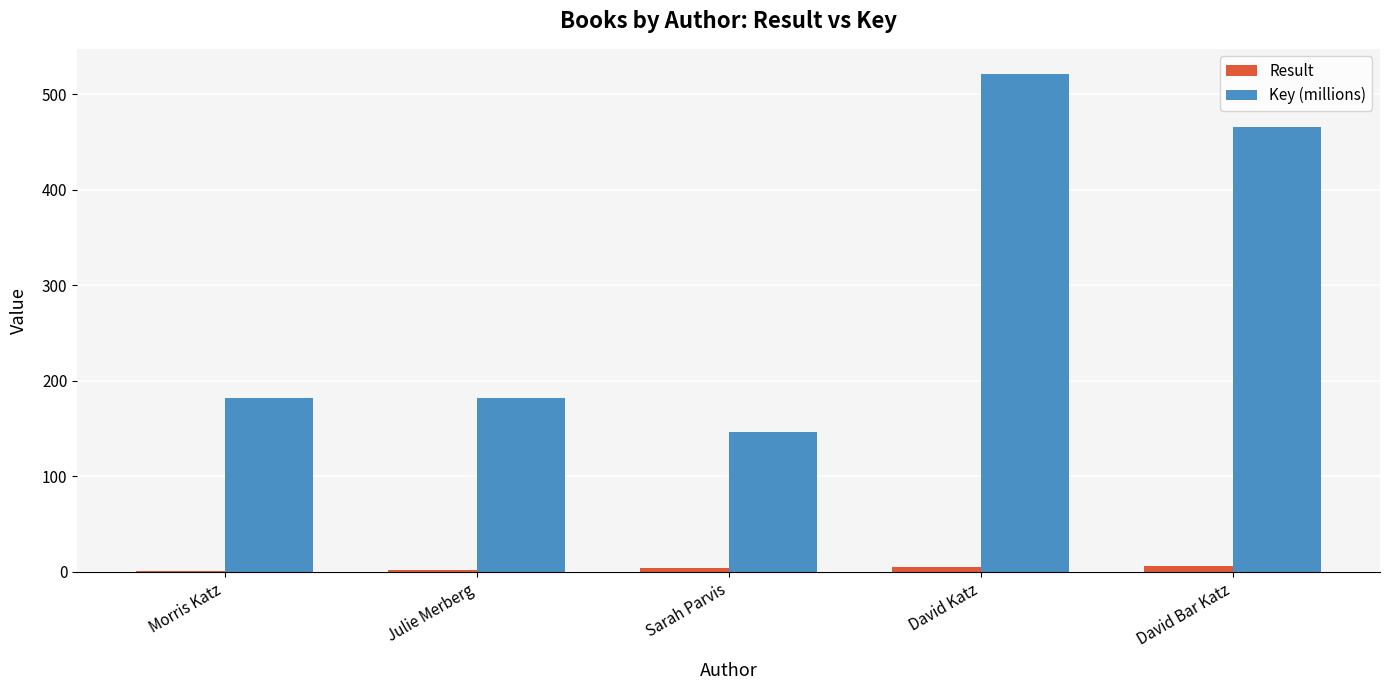

Is it true that Key (millions) equals 91.8 at Julie Merberg?

False